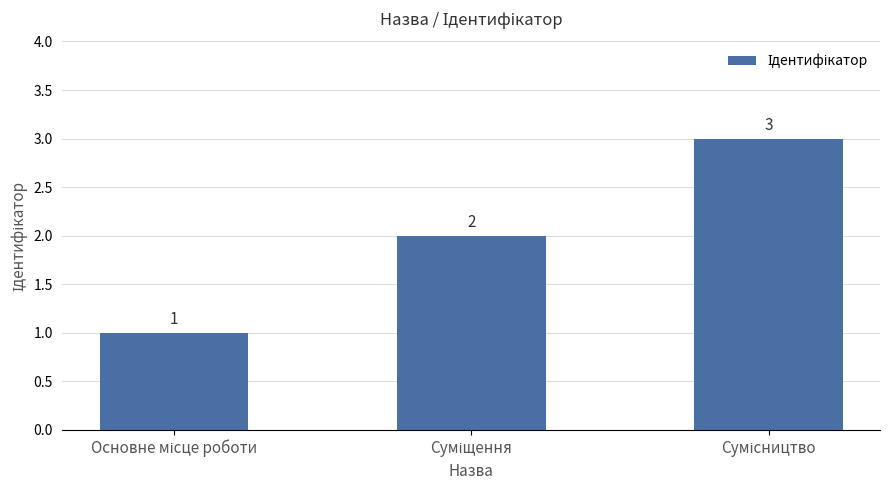

Reading right to left, extract all data points from this chart.

3	2	1